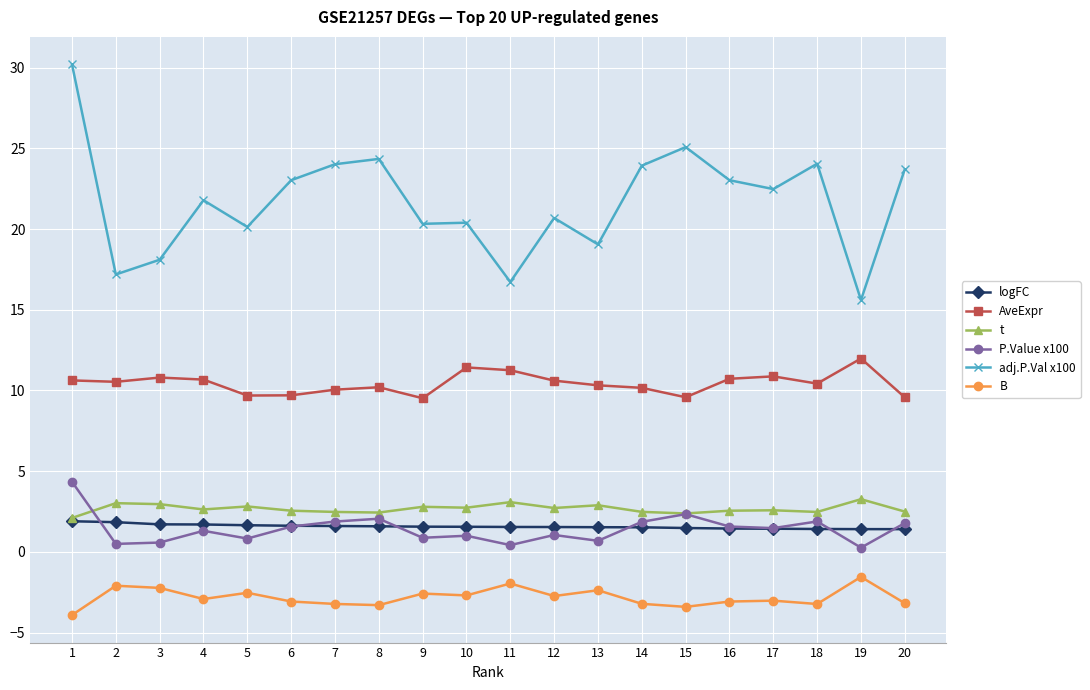

At which category does the chart reach its minimum across all series?

1